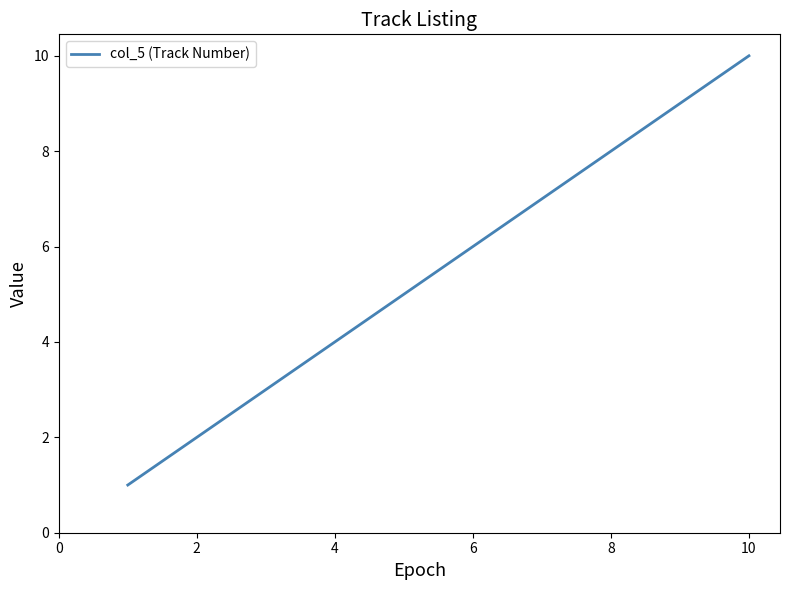

What is the greatest value displayed?

10